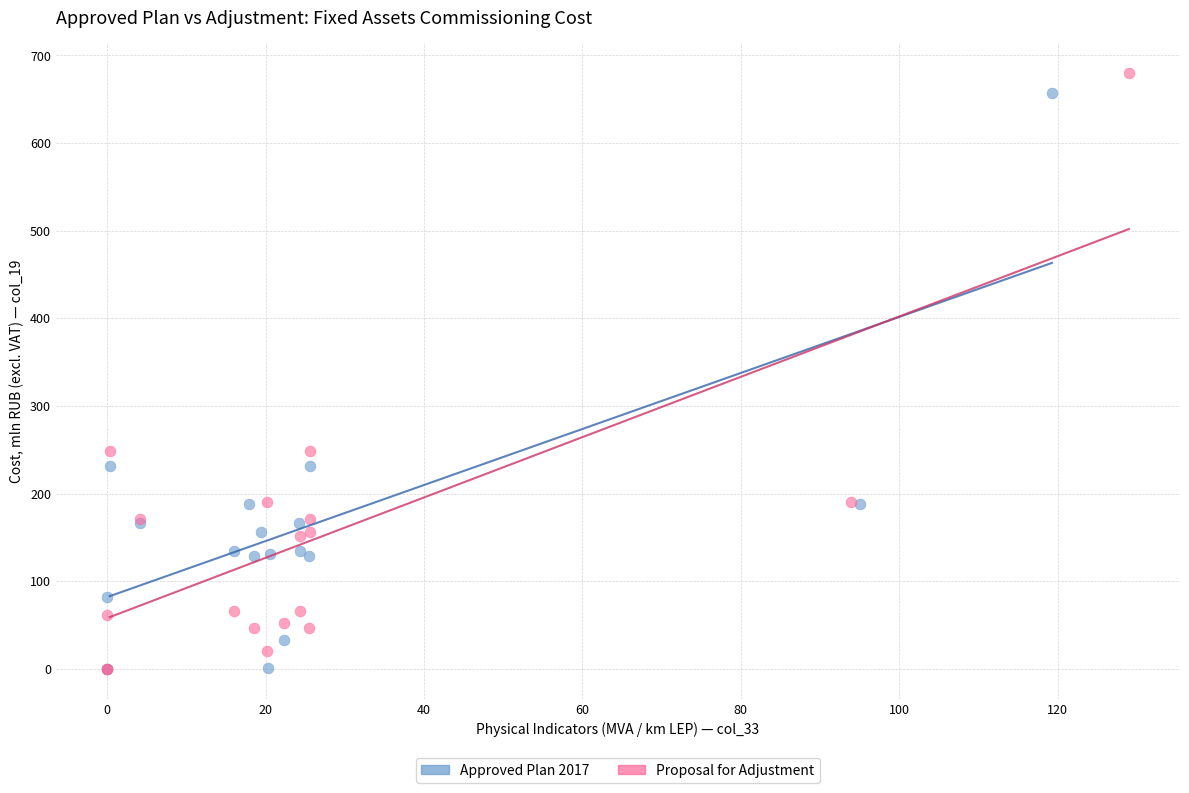

Which series has the largest Y range (max minus min)?

Proposal for Adjustment